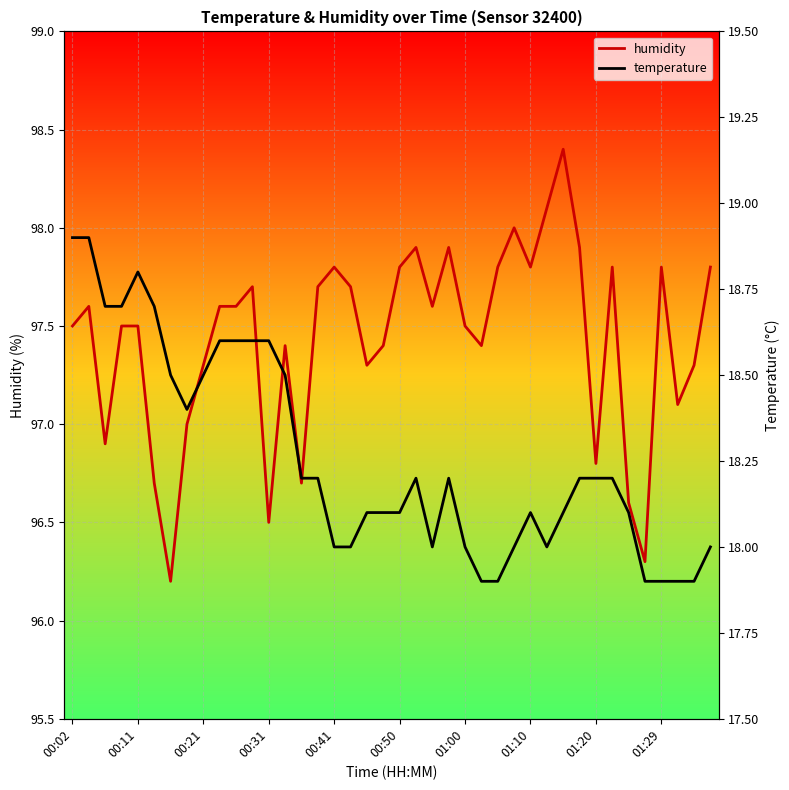

Reading right to left, transcribe all the data shown in this chart.

humidity: 97.8	97.3	97.1	97.8	96.3	96.6	97.8	96.8	97.9	98.4	98.1	97.8	98.0	97.8	97.4	97.5	97.9	97.6	97.9	97.8	97.4	97.3	97.7	97.8	97.7	96.7	97.4	96.5	97.7	97.6	97.6	97.3	97.0	96.2	96.7	97.5	97.5	96.9	97.6	97.5
temperature: 18.0	17.9	17.9	17.9	17.9	18.1	18.2	18.2	18.2	18.1	18.0	18.1	18.0	17.9	17.9	18.0	18.2	18.0	18.2	18.1	18.1	18.1	18.0	18.0	18.2	18.2	18.5	18.6	18.6	18.6	18.6	18.5	18.4	18.5	18.7	18.8	18.7	18.7	18.9	18.9